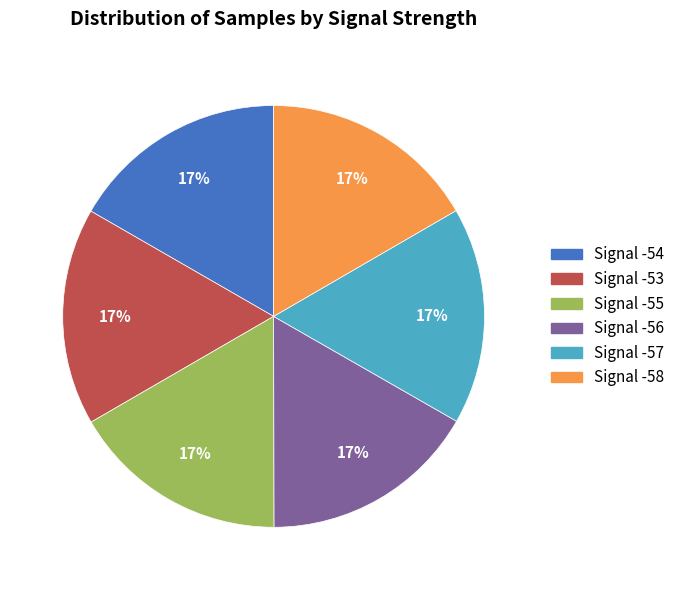

Is the sum of Signal -58 and Signal -55 greater than half?

No